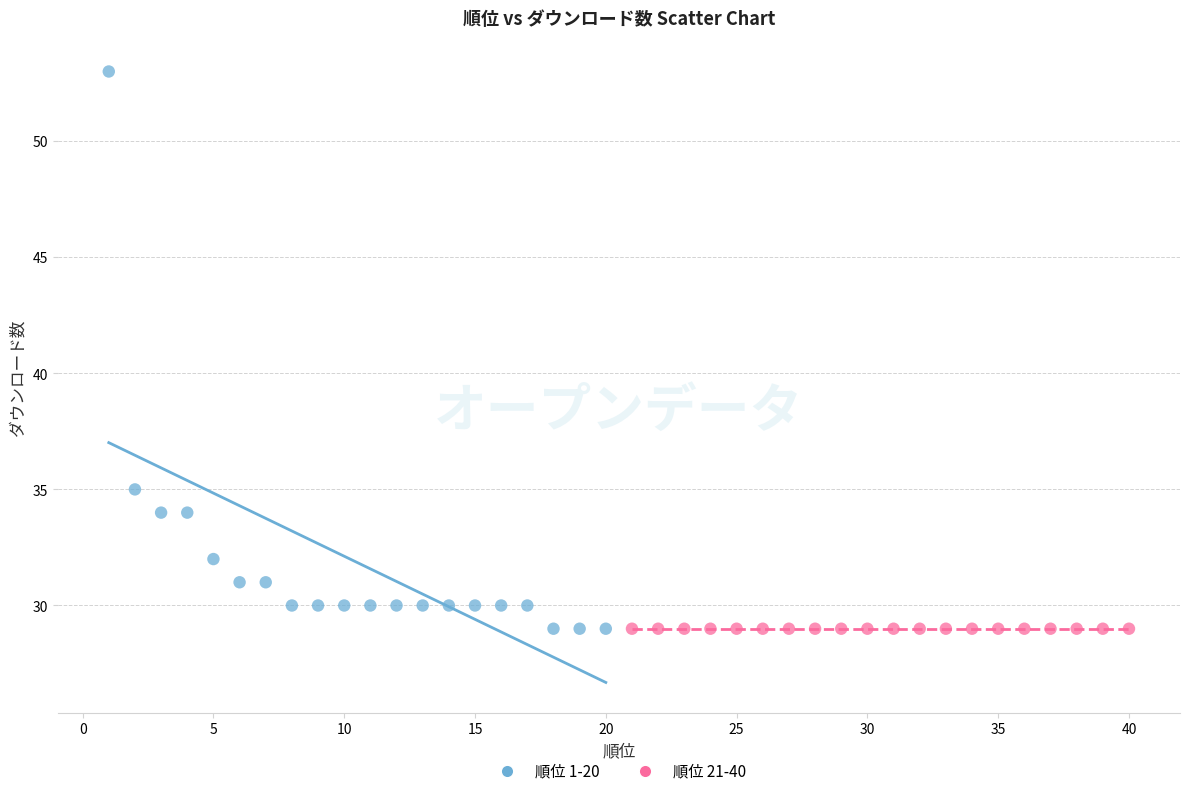

Which series reaches the maximum Y coordinate?

順位 1-20